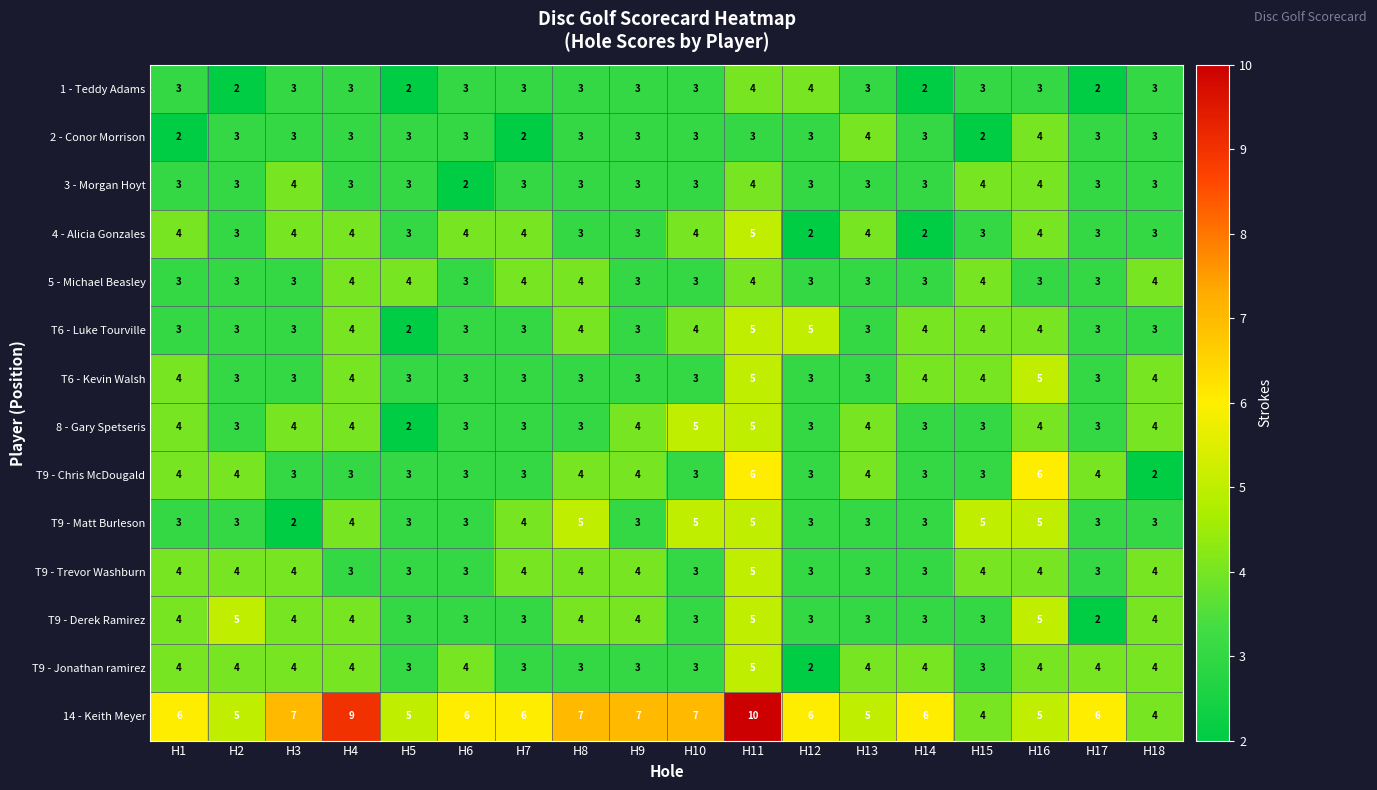

The T6 - Kevin Walsh series shows 5 at H11. True or false?

True